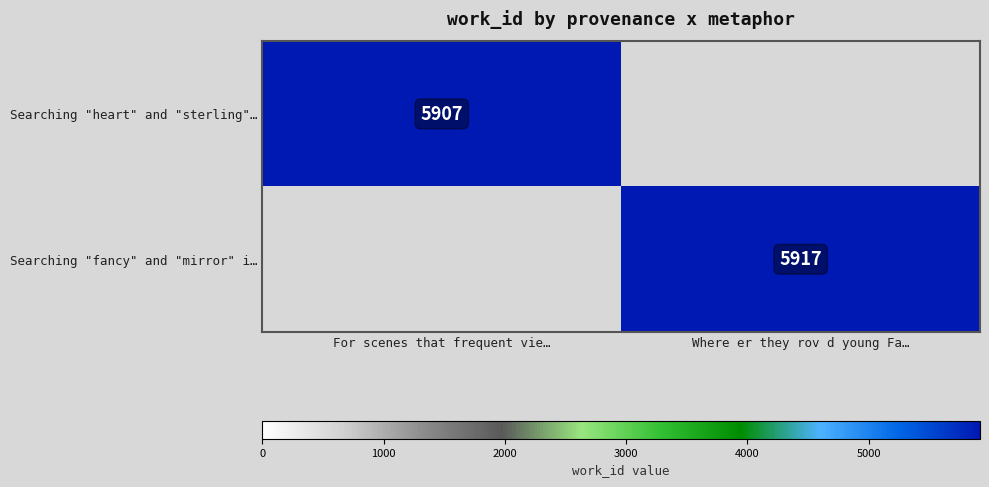

True or false: Searching "fancy" and "mirror" i… has a value of 5917 at Where er they rov d young Fa….

True